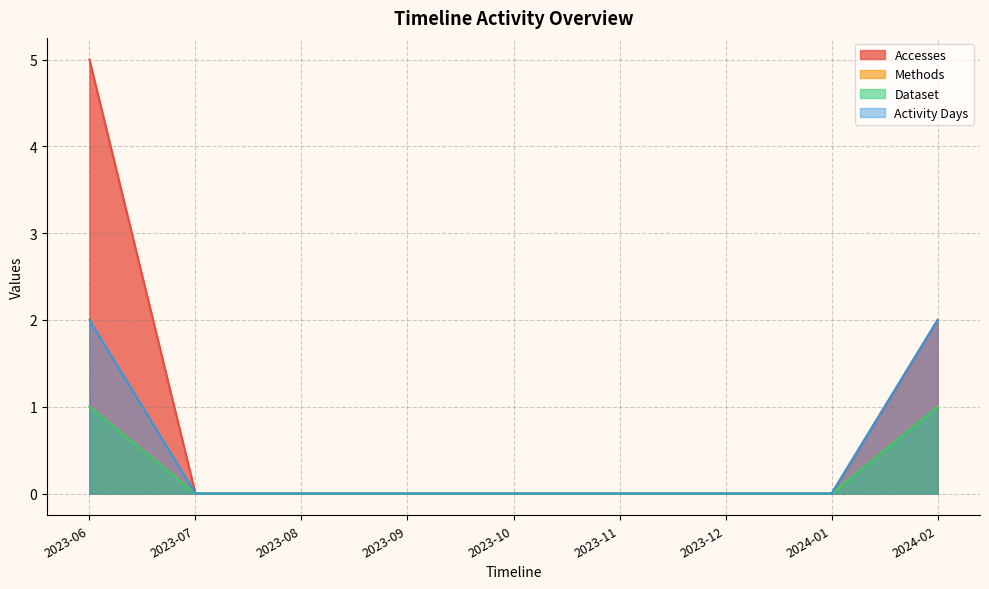

At how many categories does at least one series exceed 4?

1